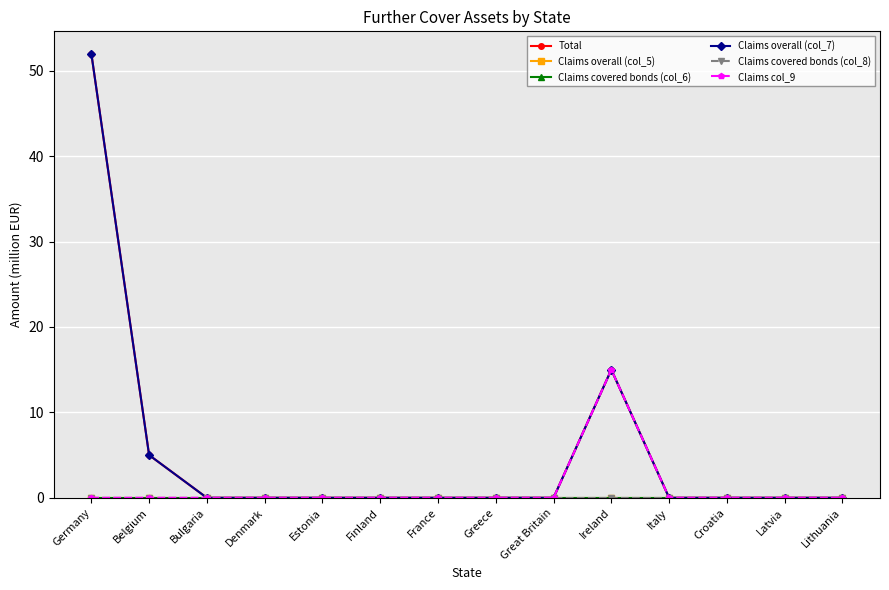

Does the chart have visible grid lines?

Yes